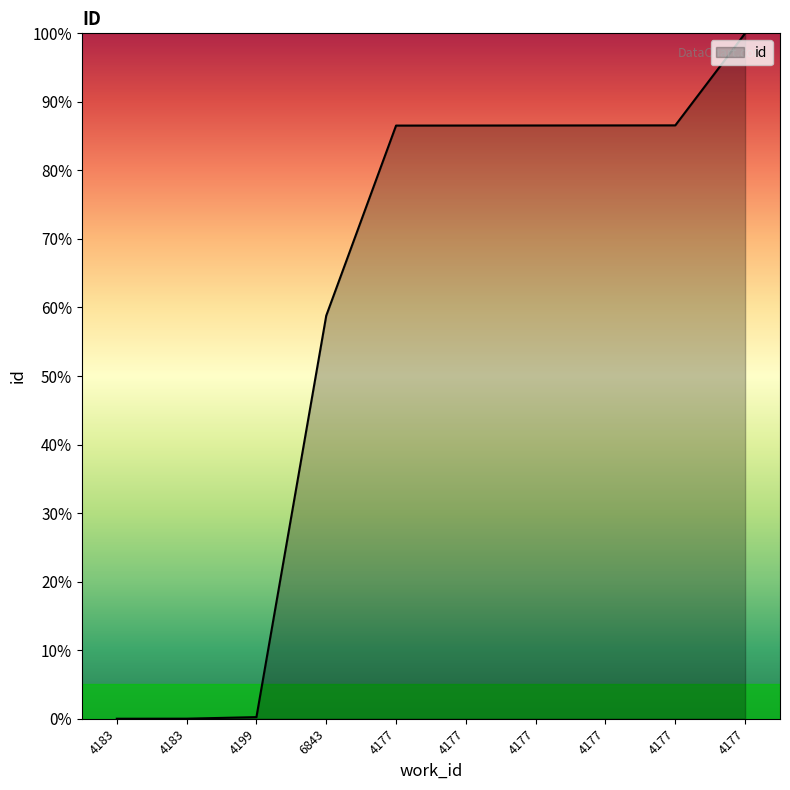

Which label corresponds to the smallest value in the chart?

4183